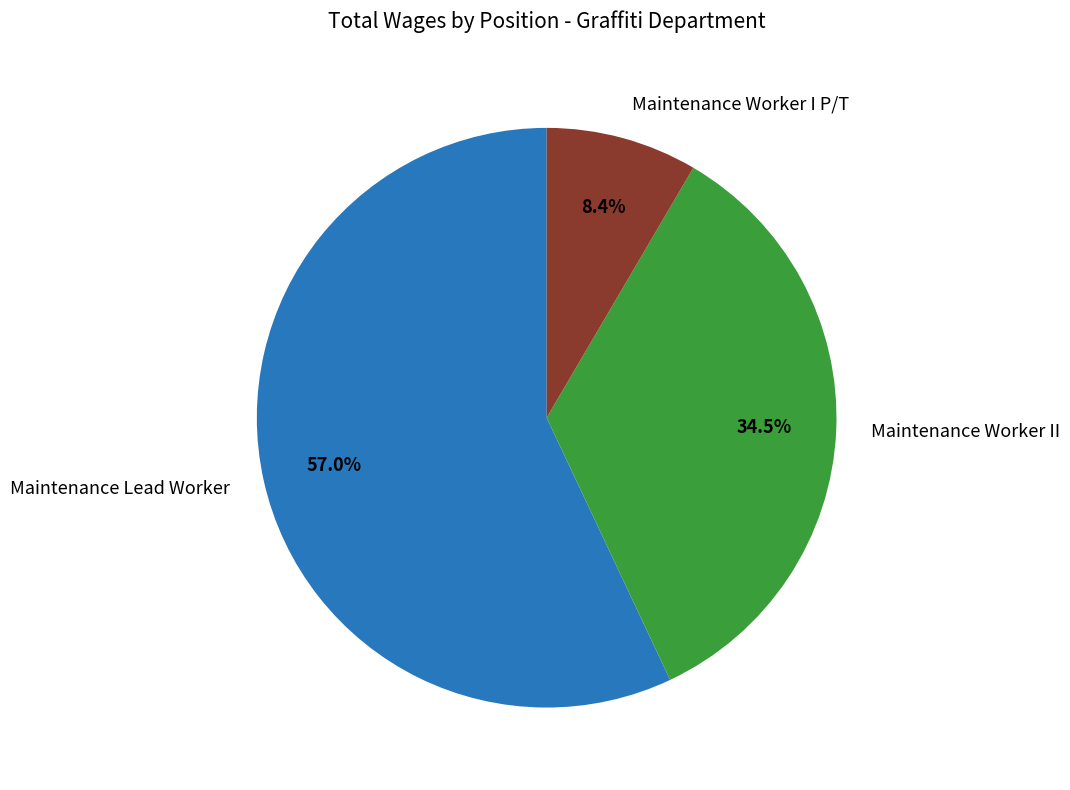

Count the number of slices in the pie.

3